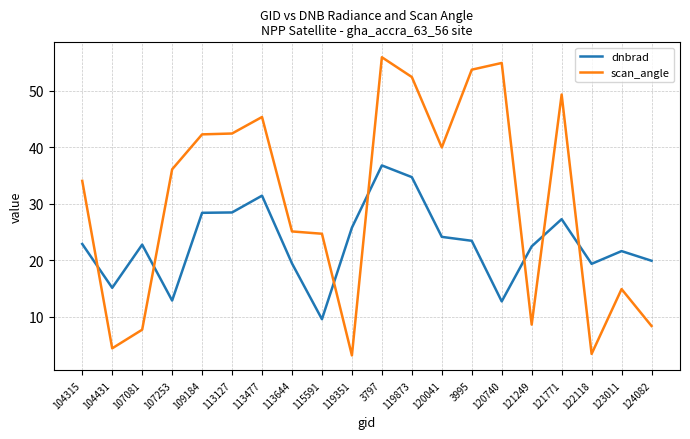

Where is the first local minimum for dnbrad?

104431